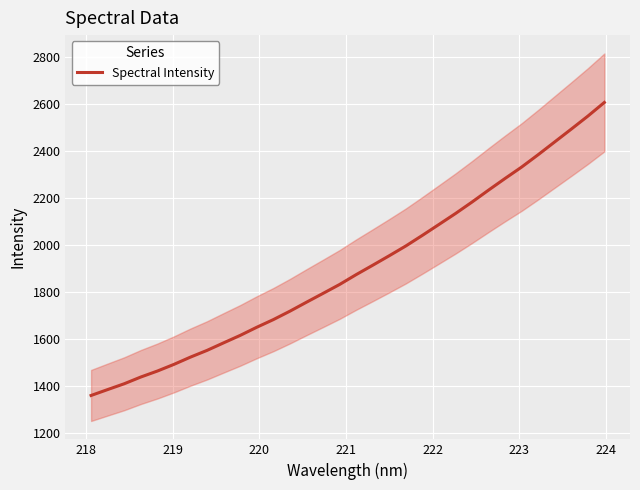

What is the difference between the maximum and minimum values?

1247.1